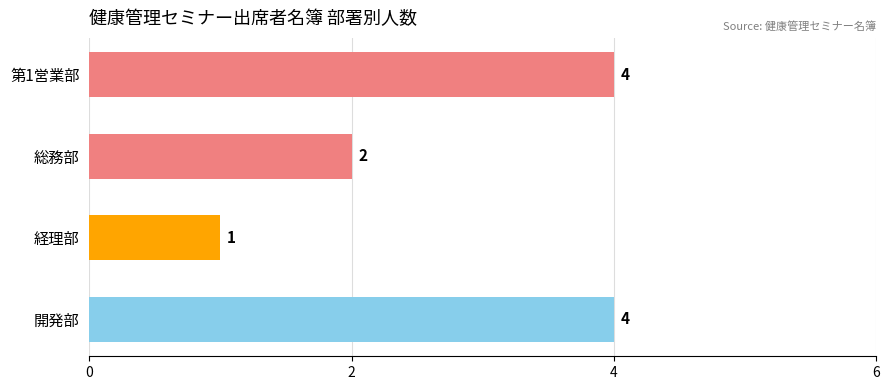

What is the difference between the maximum and minimum values?

3